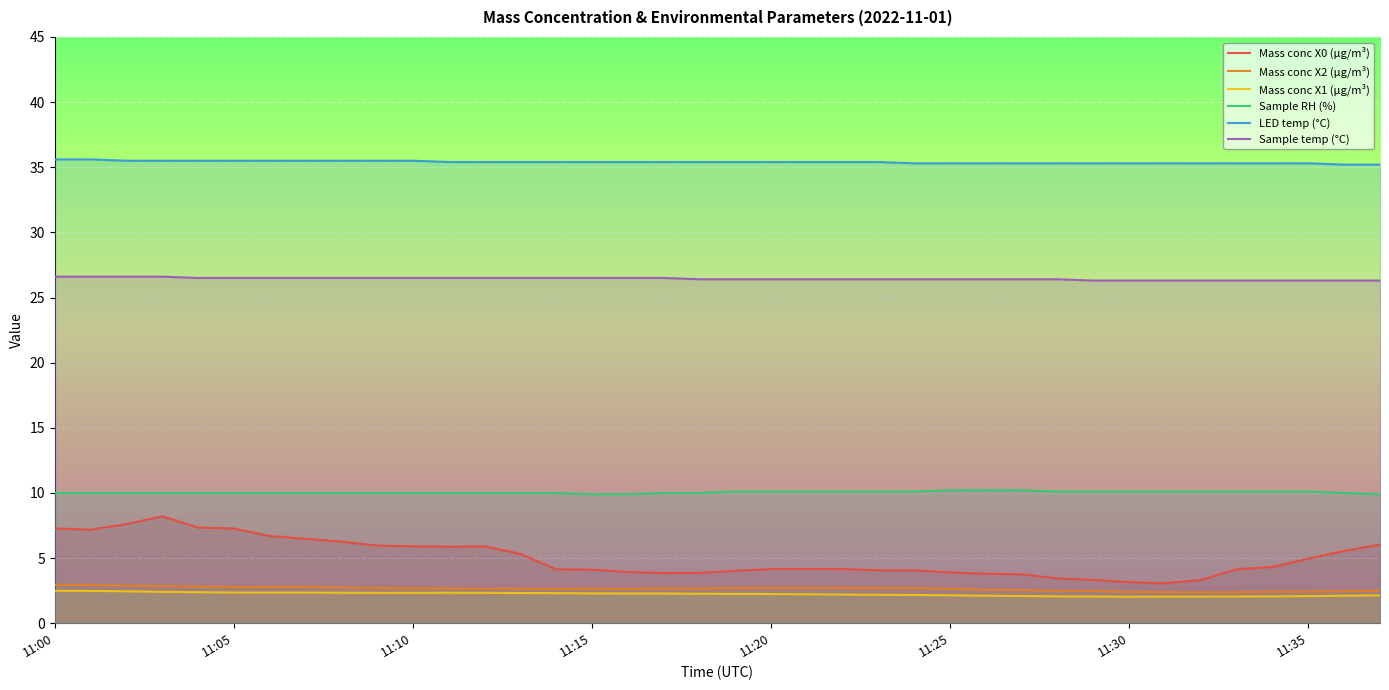

What is the minimum value shown in the chart?

2.0